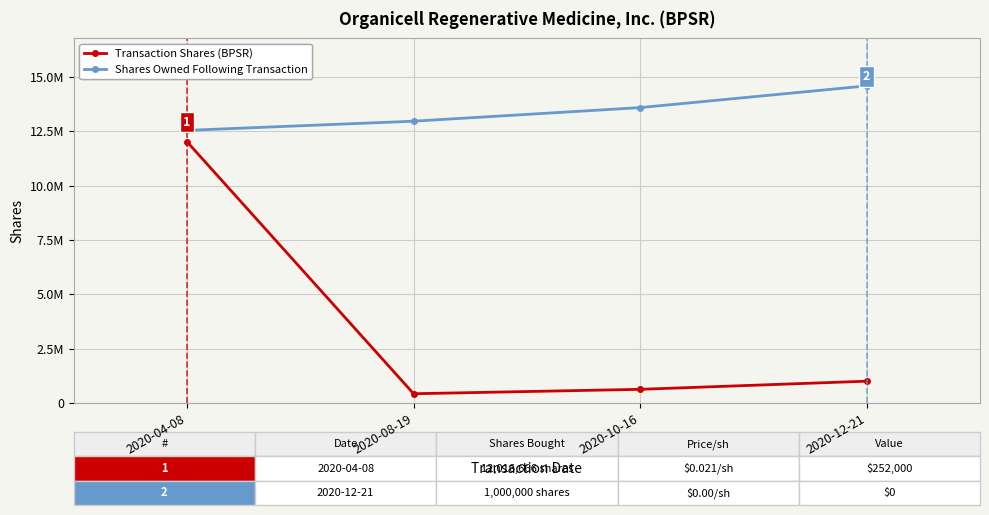

Is it true that Transaction Shares (BPSR) equals 381061 at 2020-12-21?

False